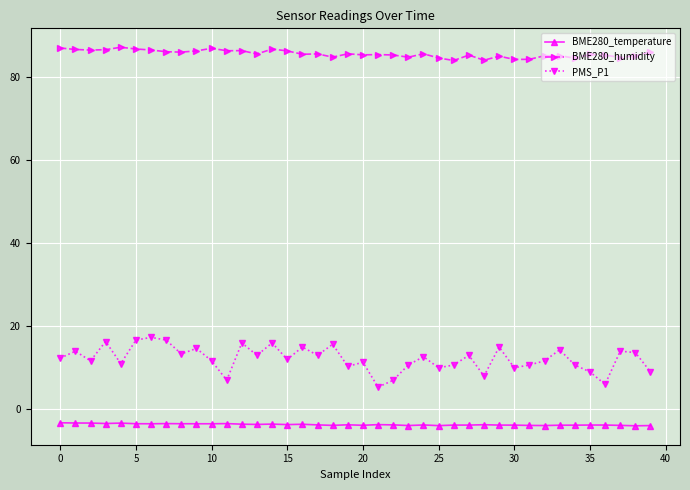

Which series has the largest range (max minus min)?

PMS_P1